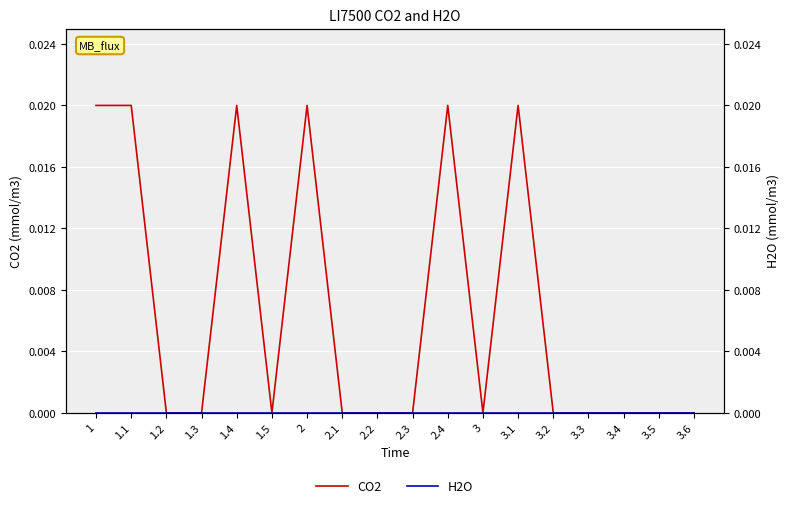

Between 1.5 and 1, which is larger?

1